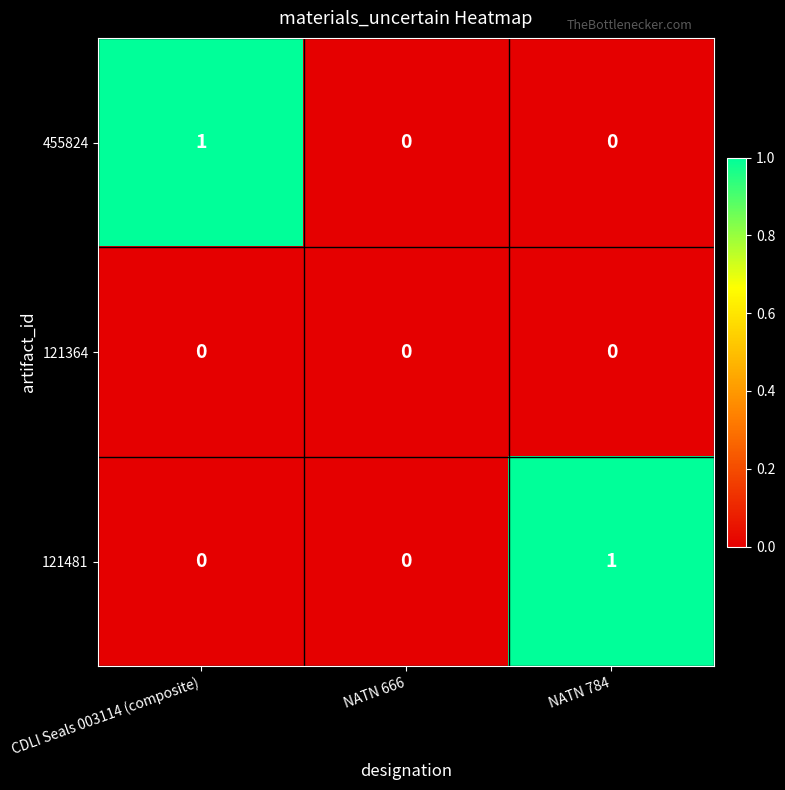

True or false: 121481 has a value of 1 at NATN 784.

True